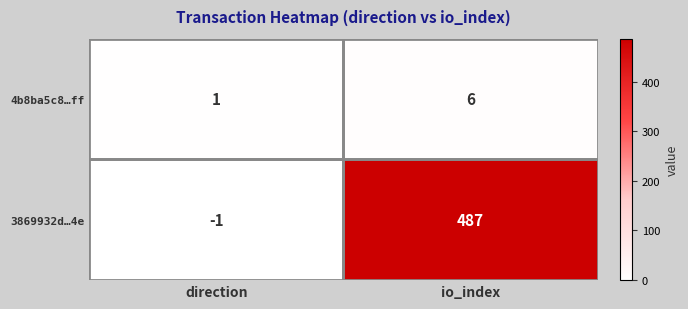

What is the sum of all 3869932d…4e values?

486